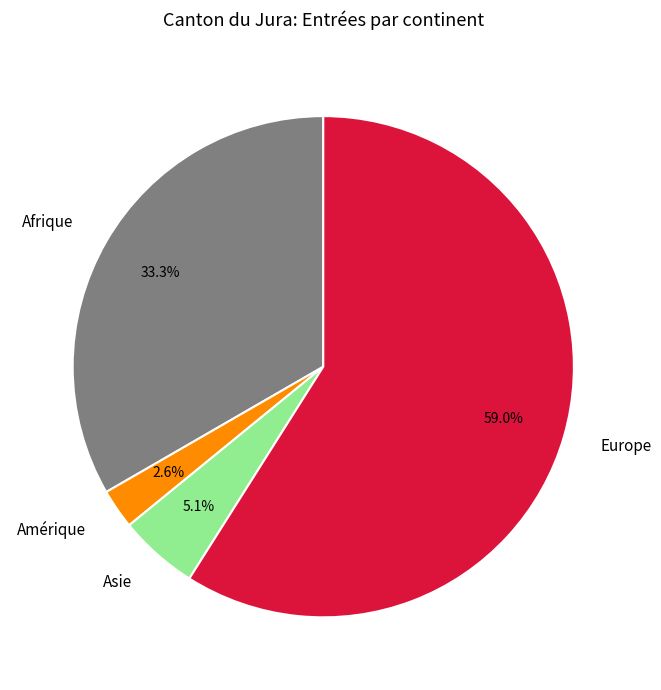

Approximately how many times larger is the value at Amérique compared to Asie?

0.5